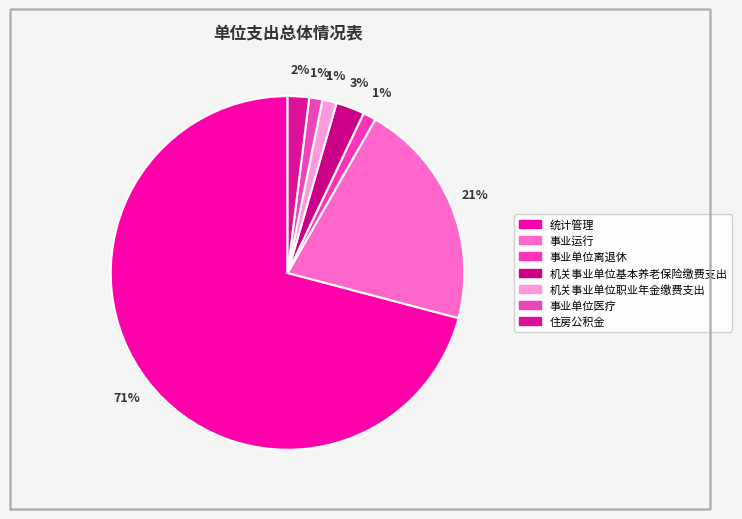

Is there any slice that represents more than half of the pie?

Yes